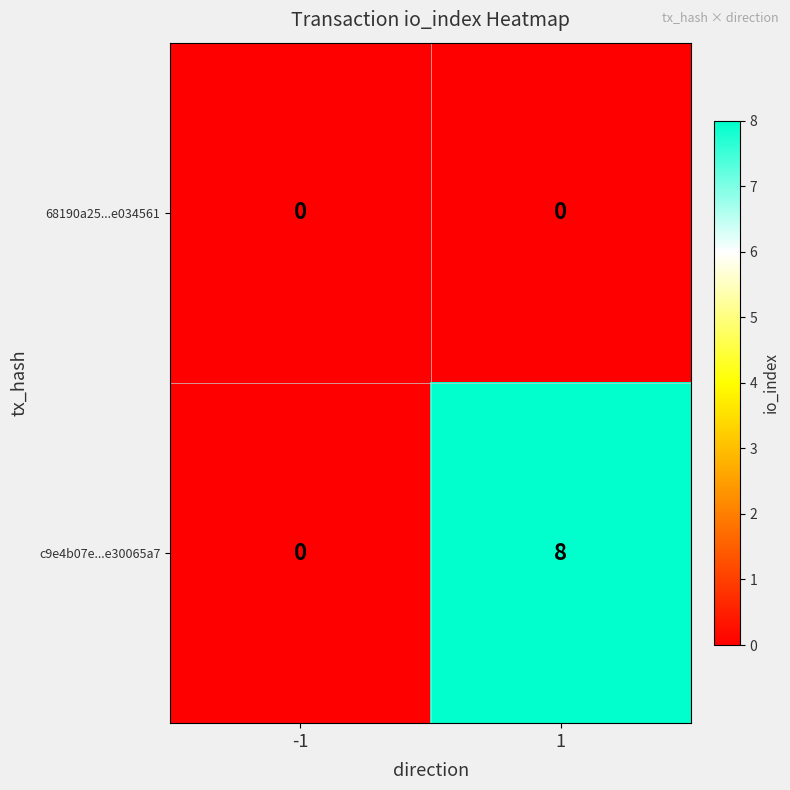

Which series has the widest spread of values?

c9e4b07e...e30065a7